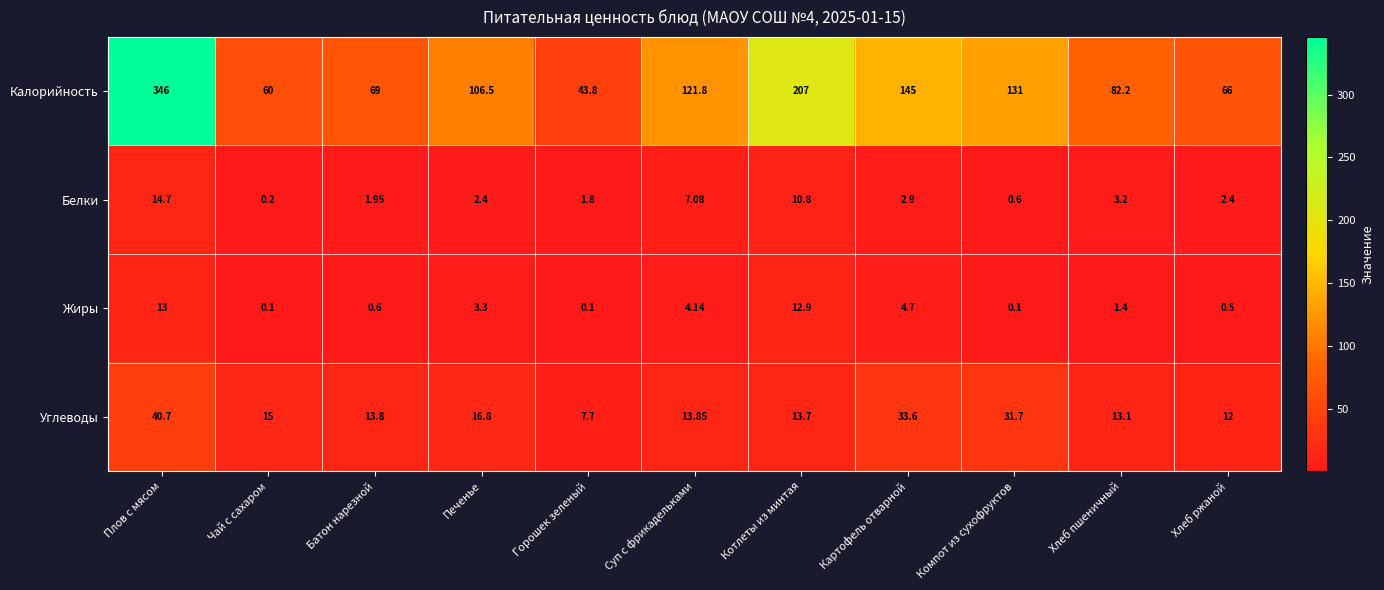

What is the difference between the highest and lowest values at Плов с мясом?

333.0